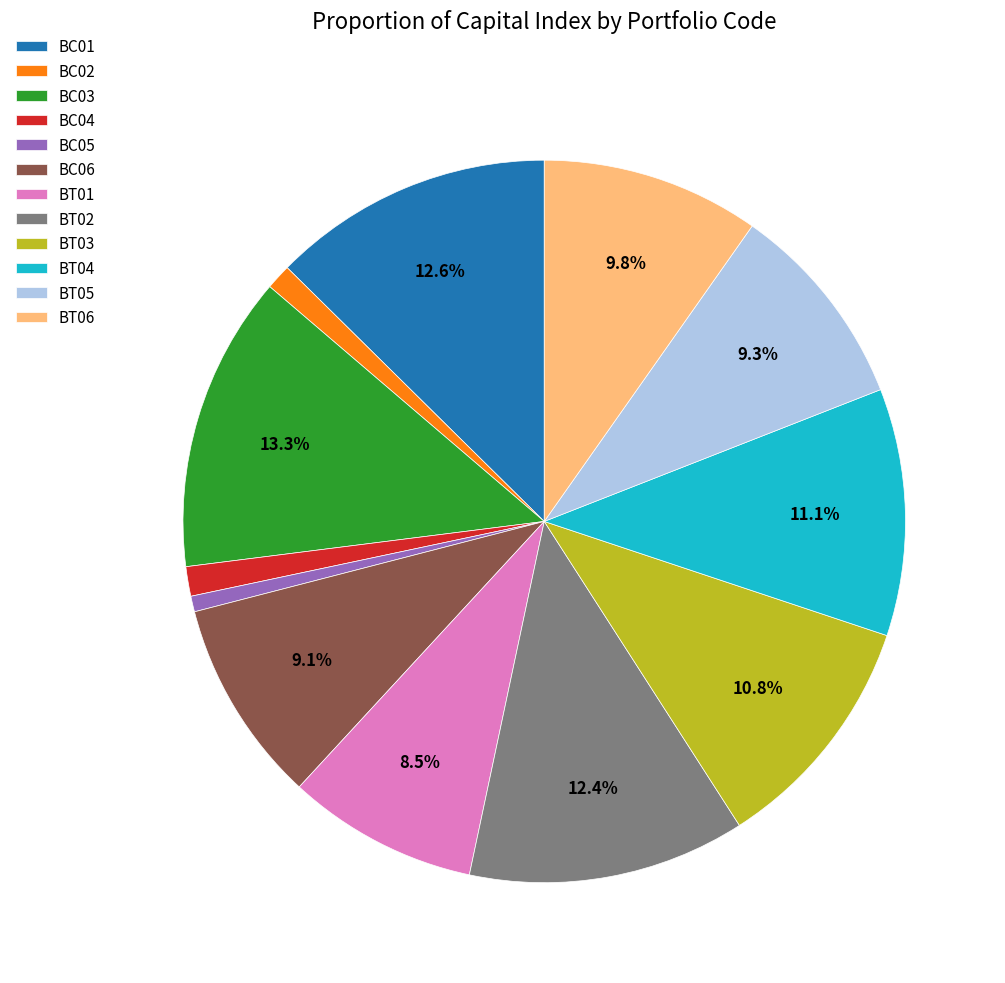

Which category has the biggest portion of the pie?

BC03